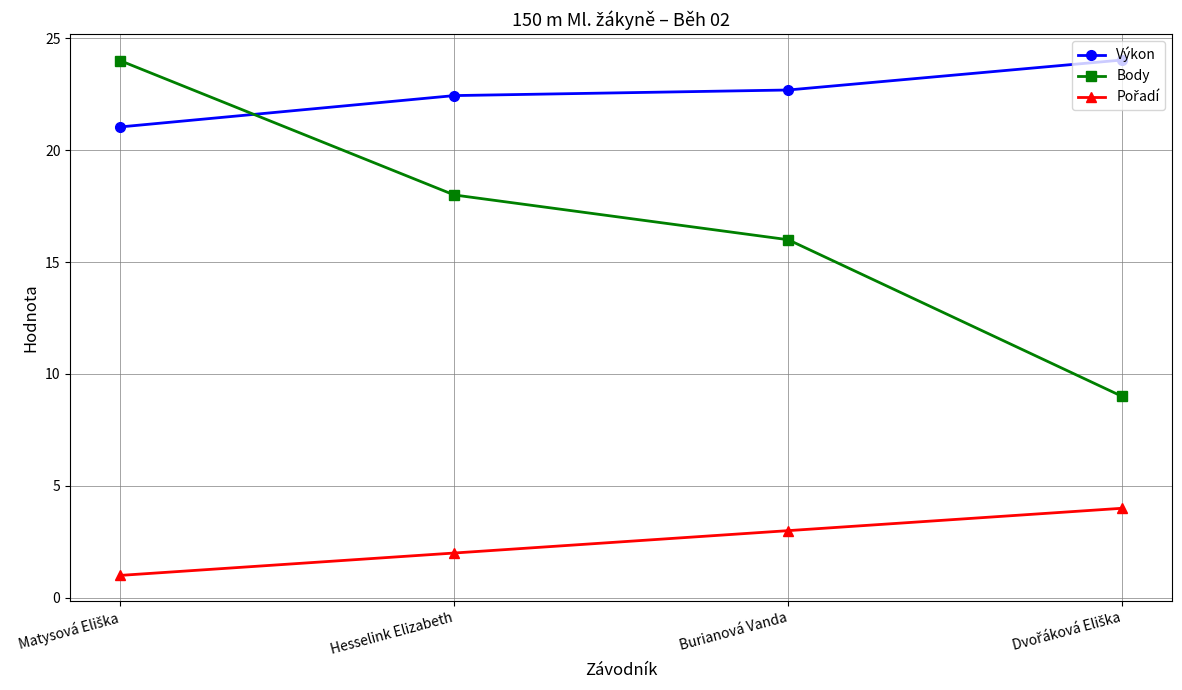

The Body series shows 18.0 at Hesselink Elizabeth. True or false?

True